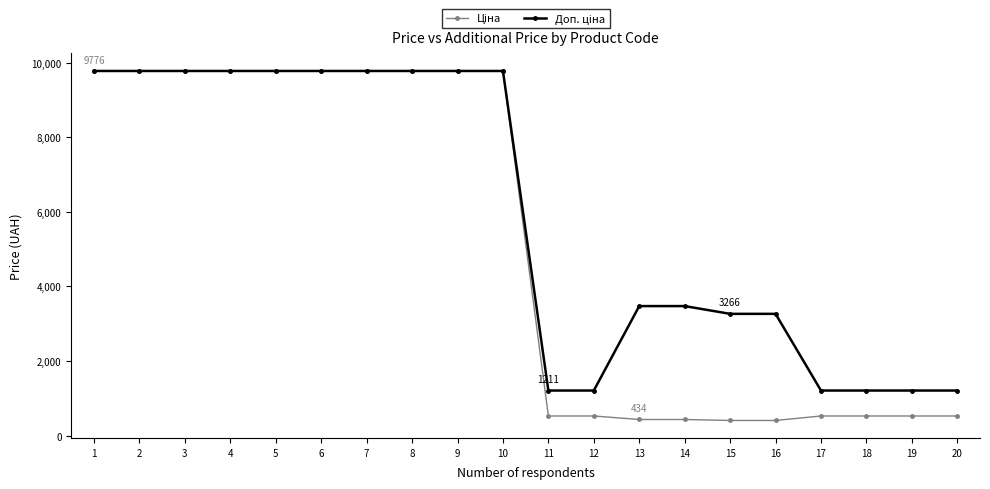

At how many categories does at least one series exceed 6767?

10